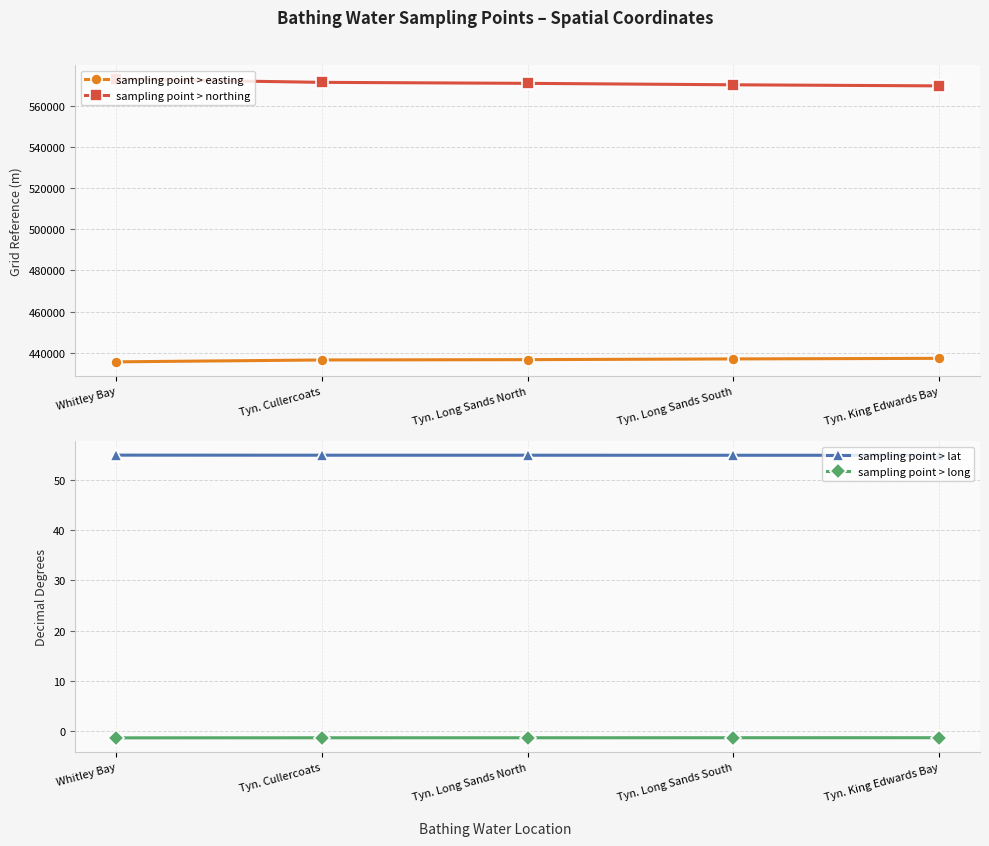

Which series has the largest total across all categories?

sampling point > northing